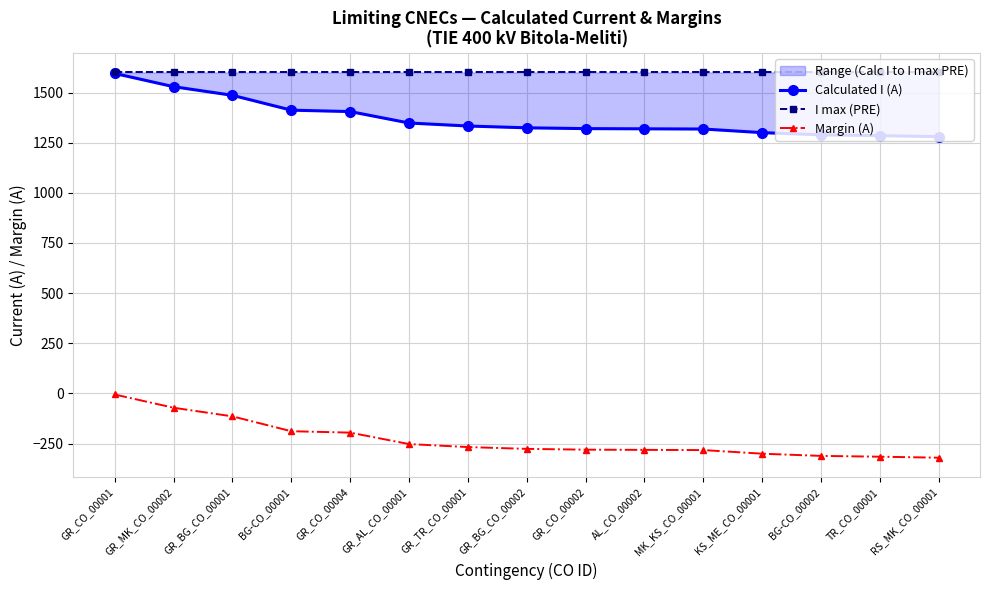

Which series has the widest spread of values?

Calculated I (A)